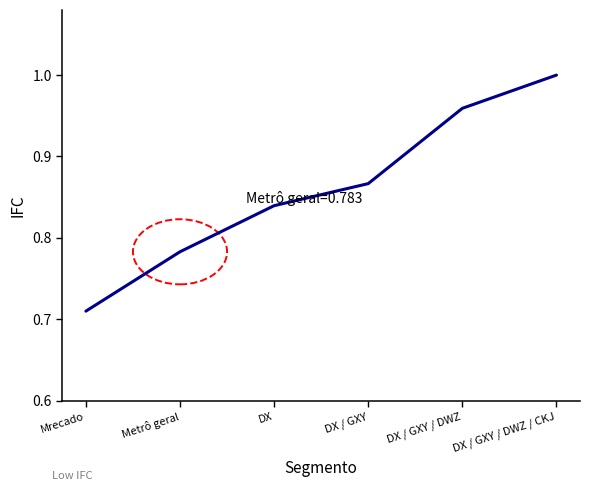

What position from the right is DX / GXY / DWZ / CKJ?

1